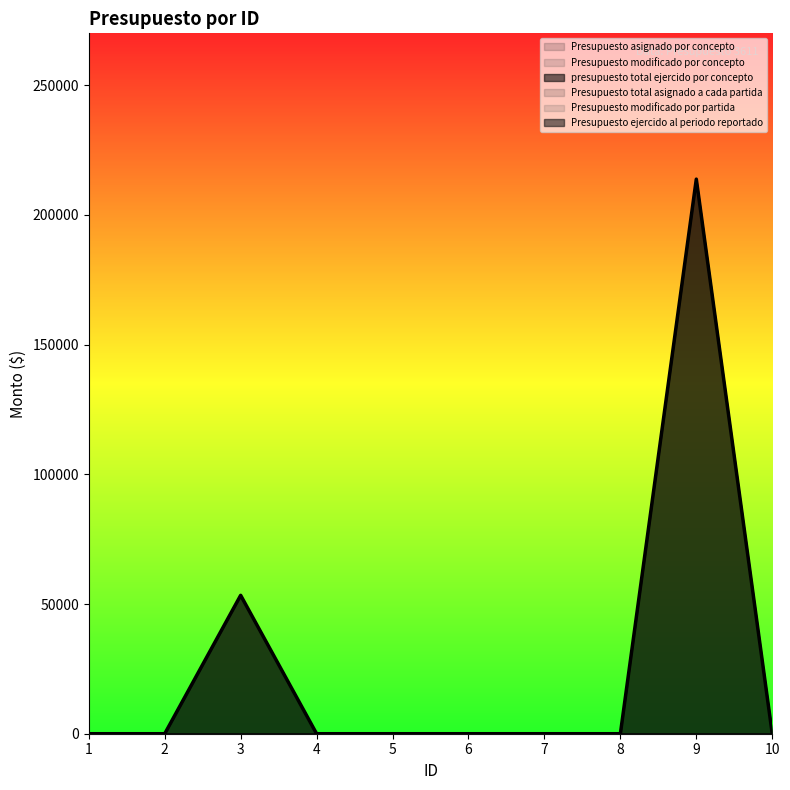

How many series are shown in this chart?

6